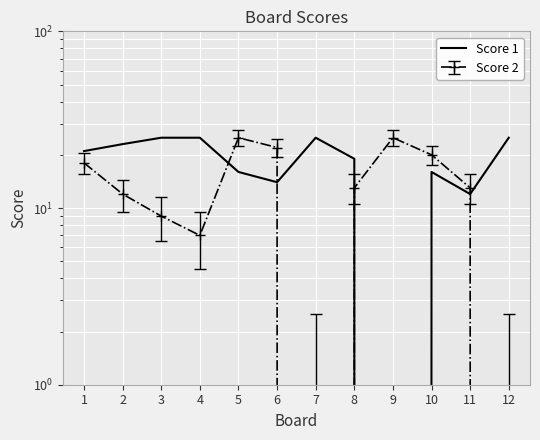

At which category does the chart reach its peak across all series?

3